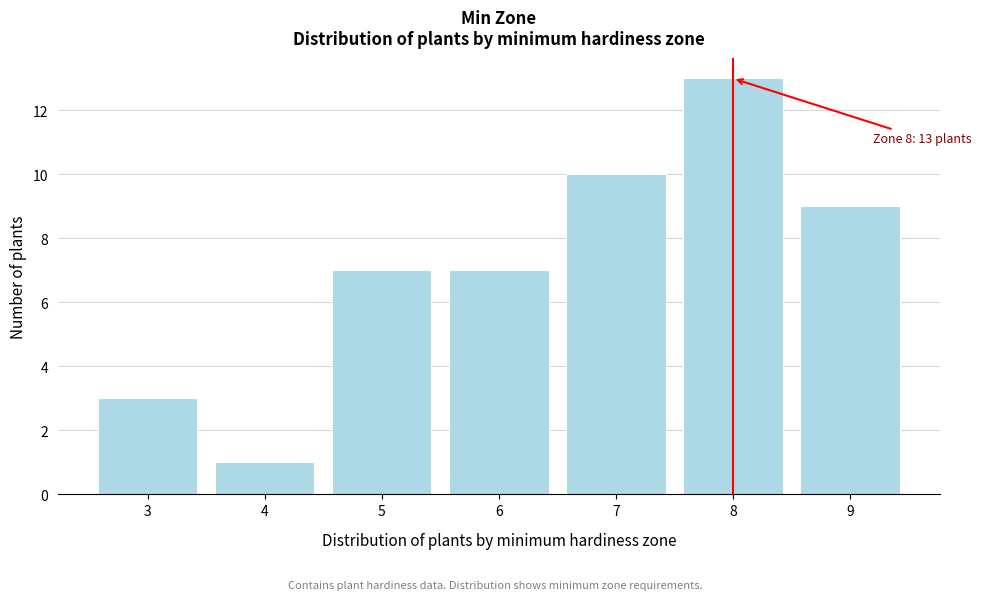

Reading left to right, what are all the values shown in this chart?

3	1	7	7	10	13	9